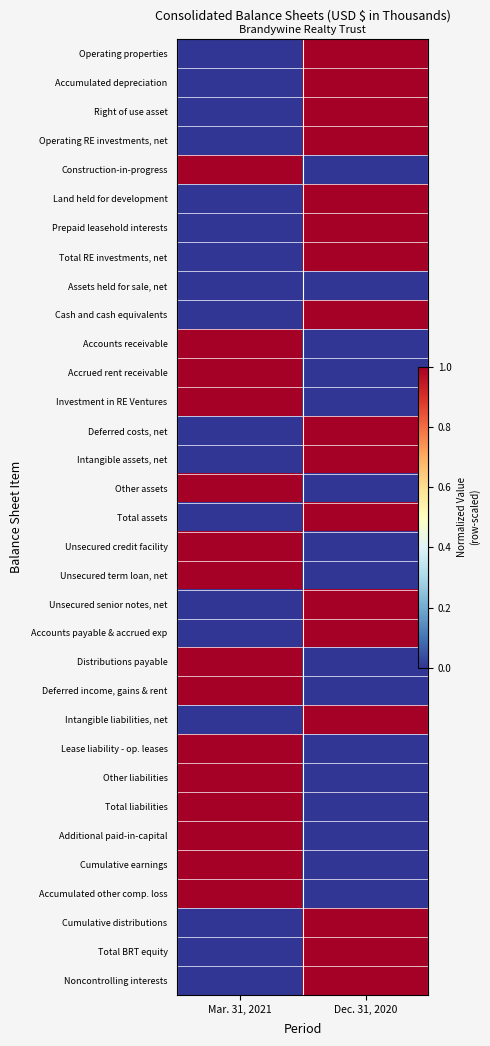

True or false: Total liabilities has a value of 1 at Mar. 31, 2021.

False